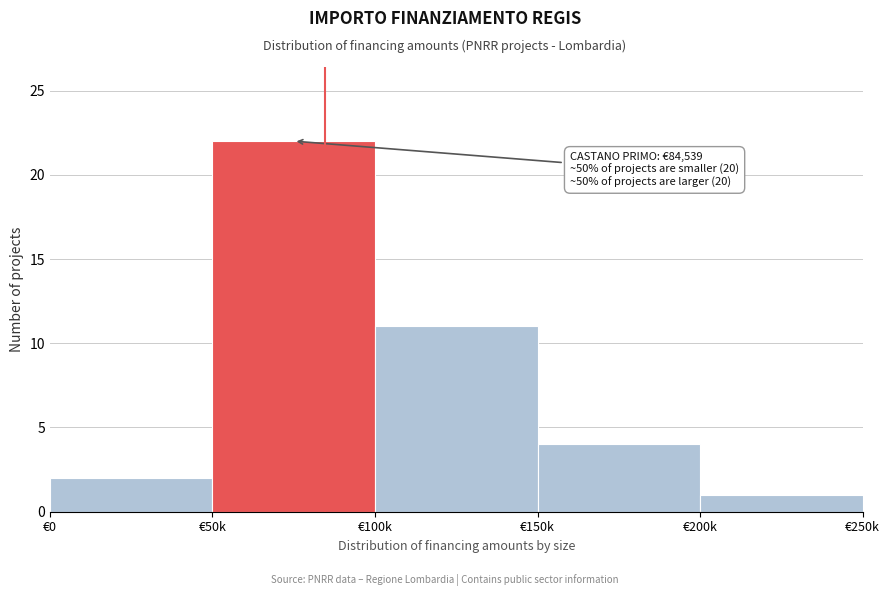

Reading left to right, list all the values displayed in this chart.

2	22	11	4	1